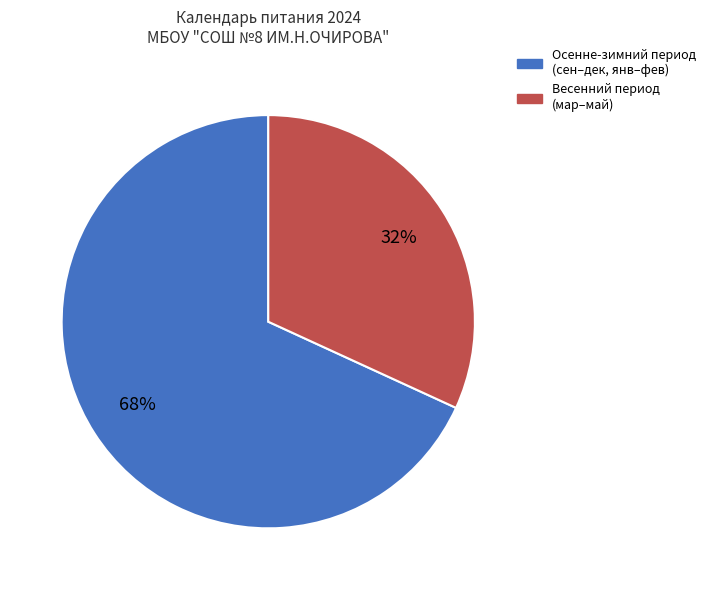

How many slices are in this pie chart?

2